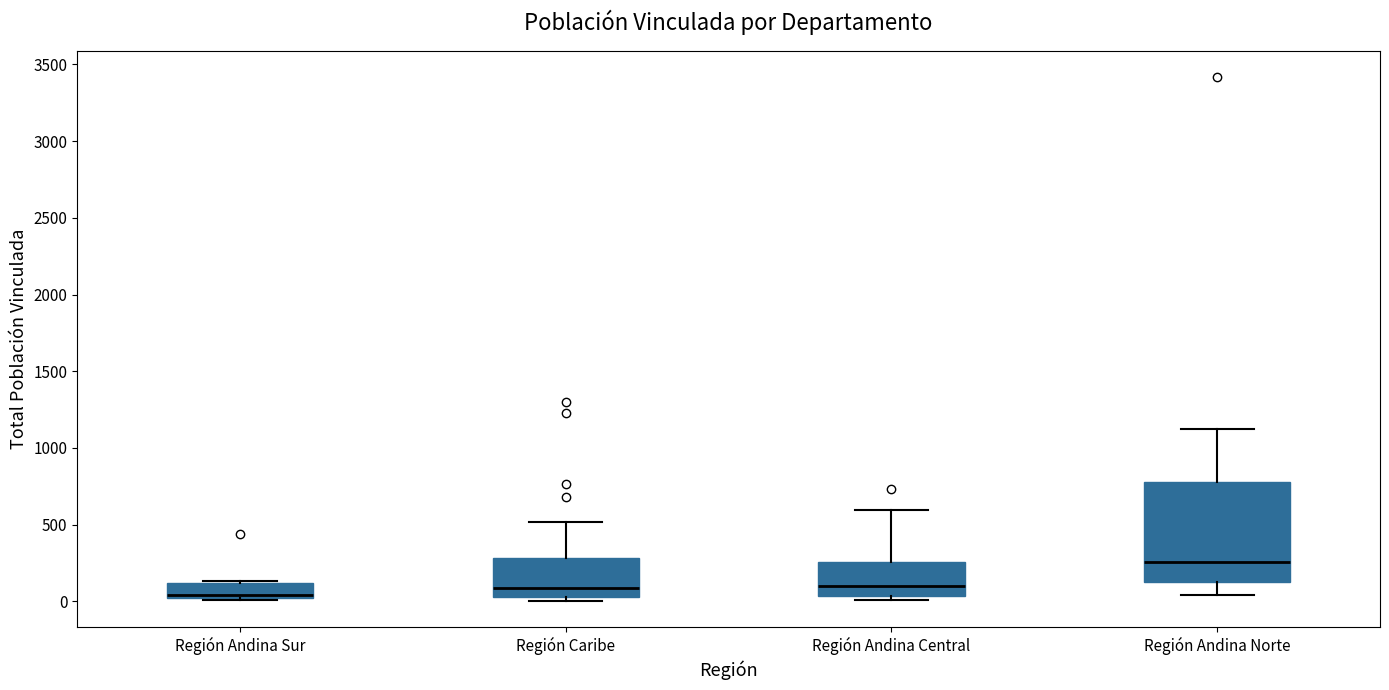

Where is the upper edge of the box for Región Andina Central on the y-axis? The values are not printed on the chart, so give them approximately, as read against the axis.

250